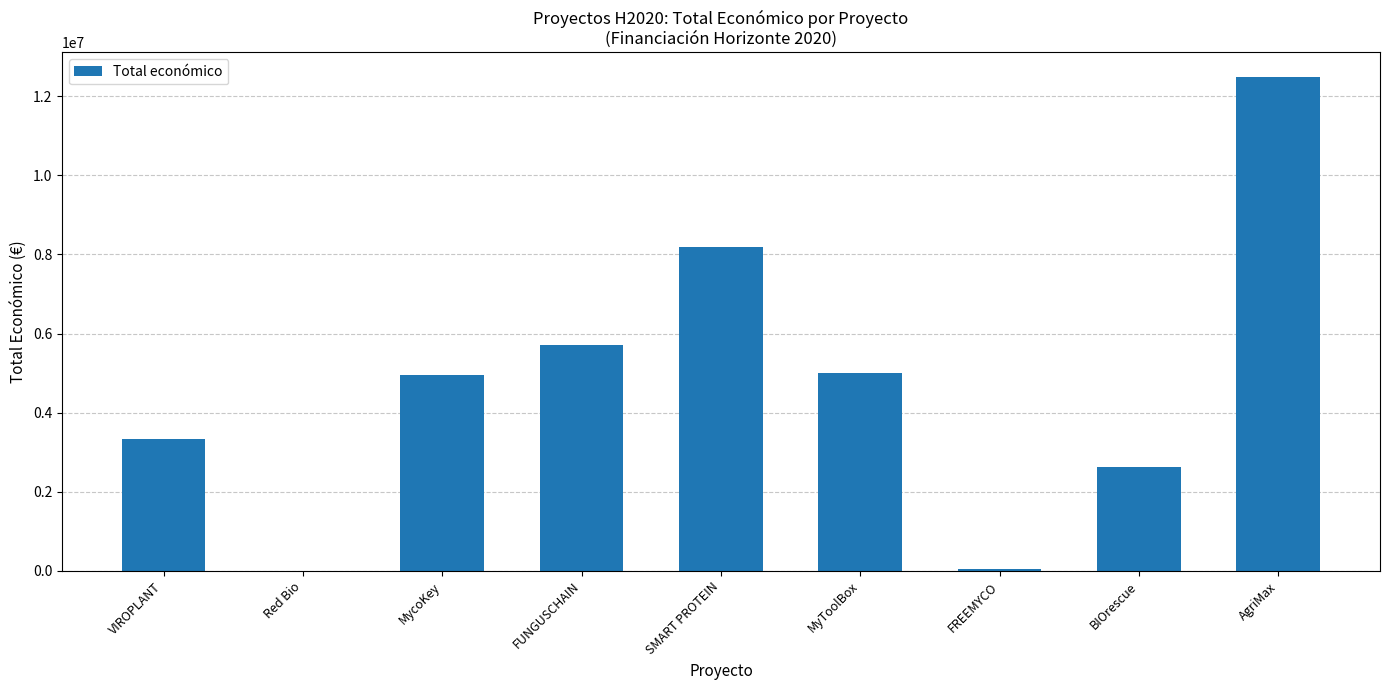

Is it true that the value at FUNGUSCHAIN is 9546289?

False